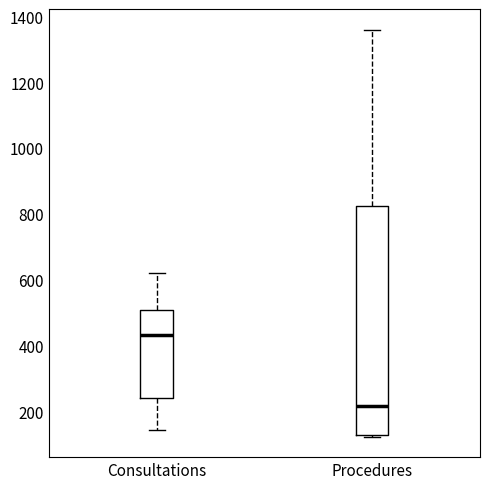

Reading left to right, read every box against the y-axis: the position of its median line, the range the box covers, and the ends of its whiskers. The values are not printed on the chart, so give them approximately, as read against the axis.

Consultations: median 440, box 240 to 500, whiskers 140 to 620
Procedures: median 220, box 120 to 820, whiskers 120 to 1360